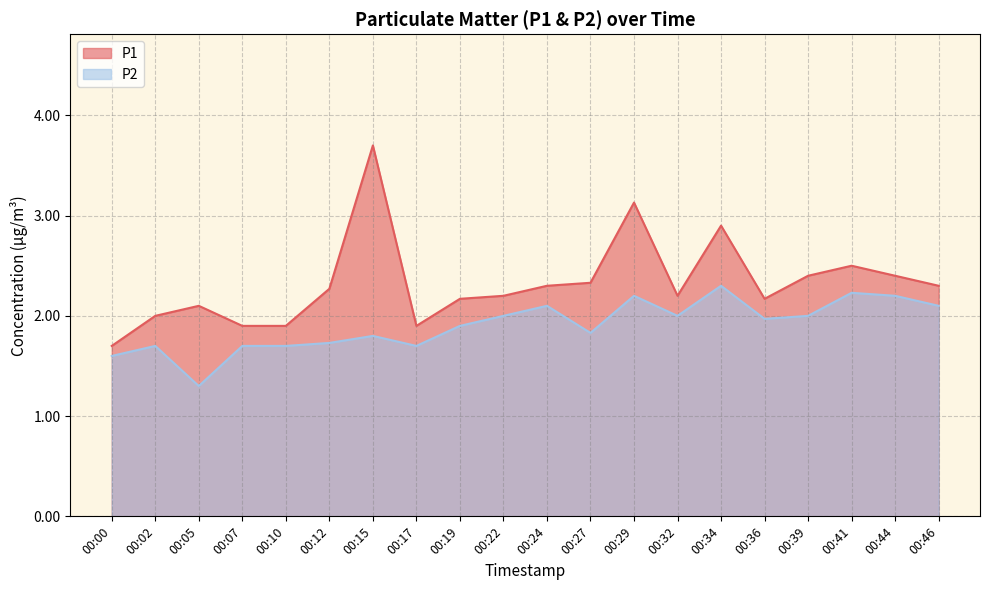

Which has a higher value, 00:05 or 00:36?

00:36